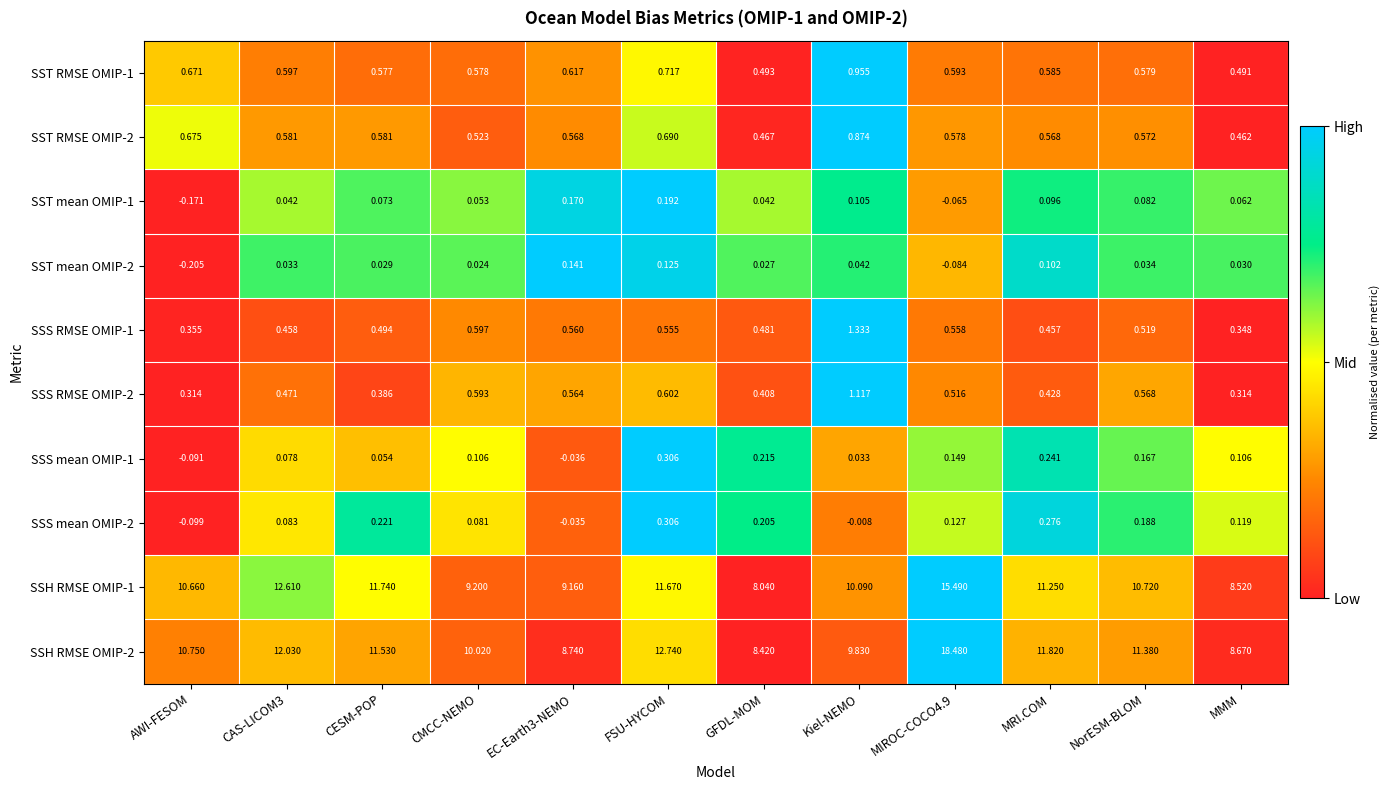

At how many categories does at least one series exceed 0?

12